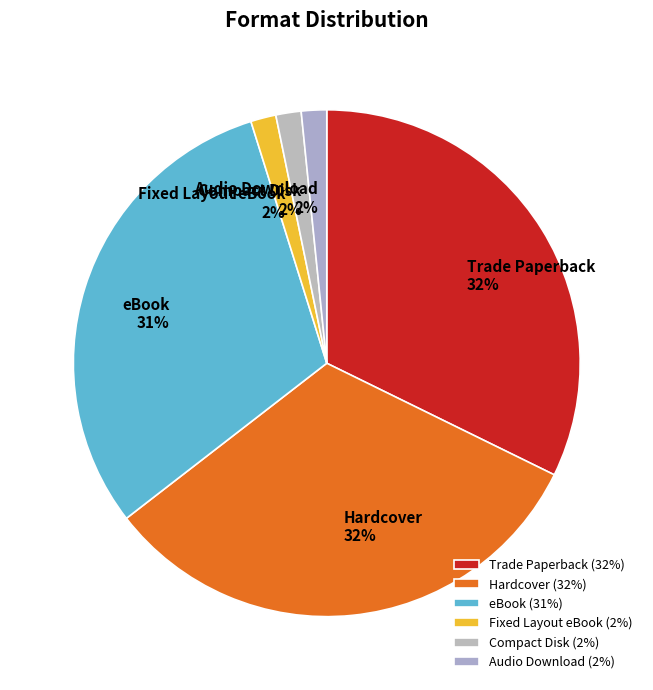

What percentage is the Fixed Layout eBook slice, to the nearest percent?

2%